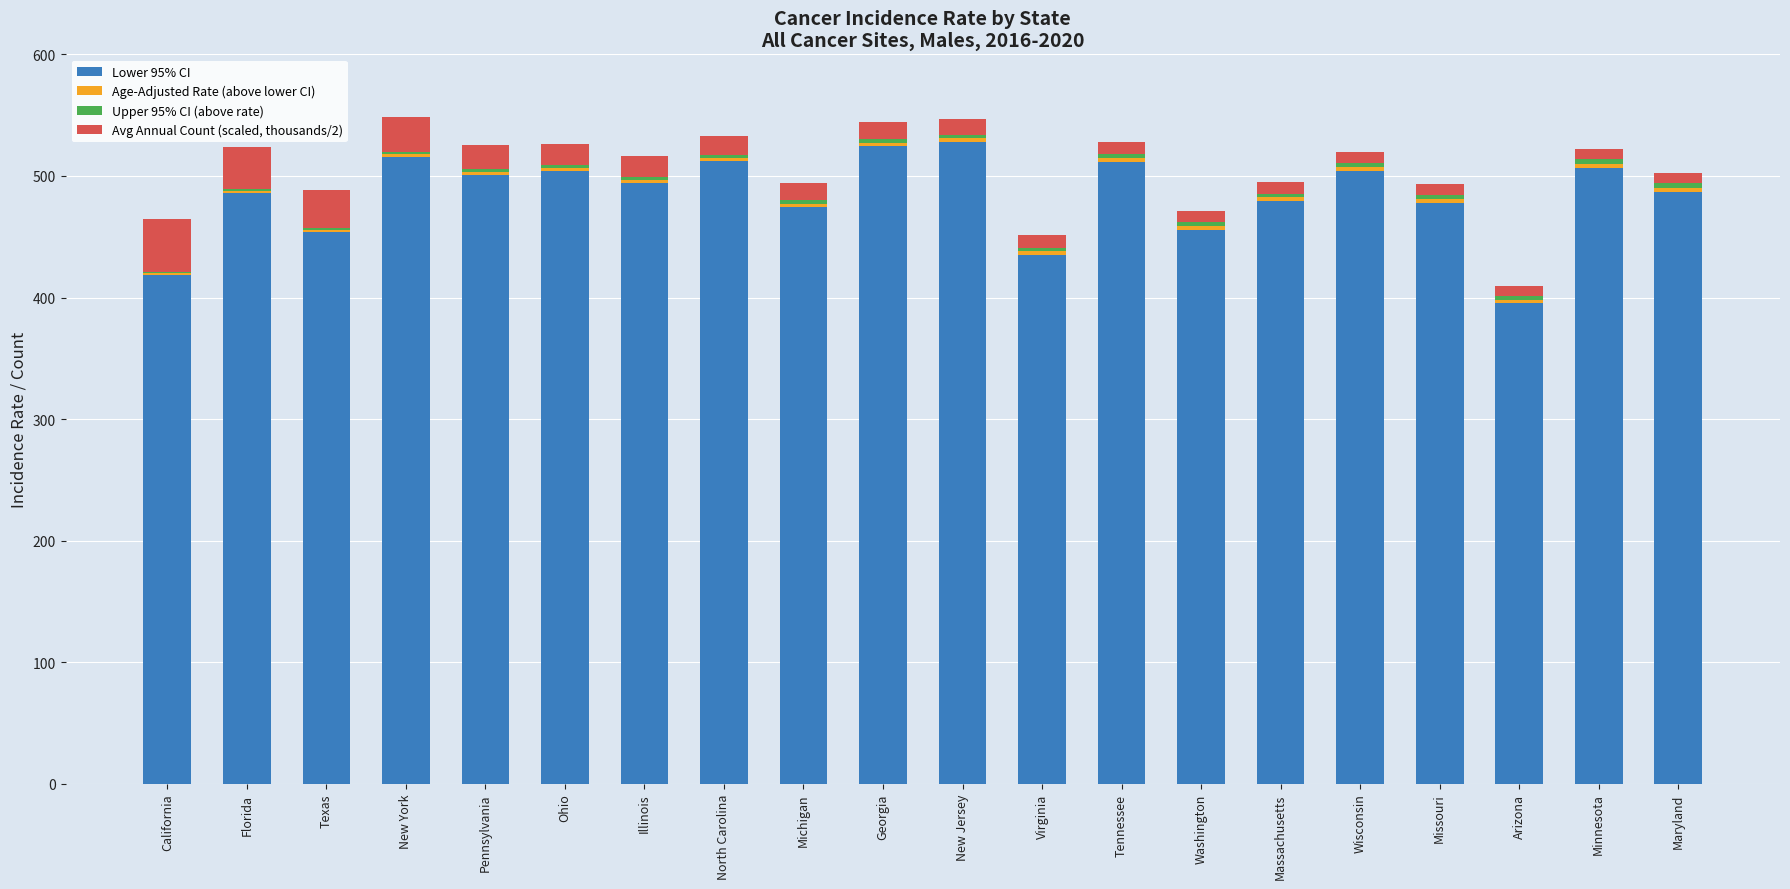

What is the highest value of the Lower 95% CI series?

527.9